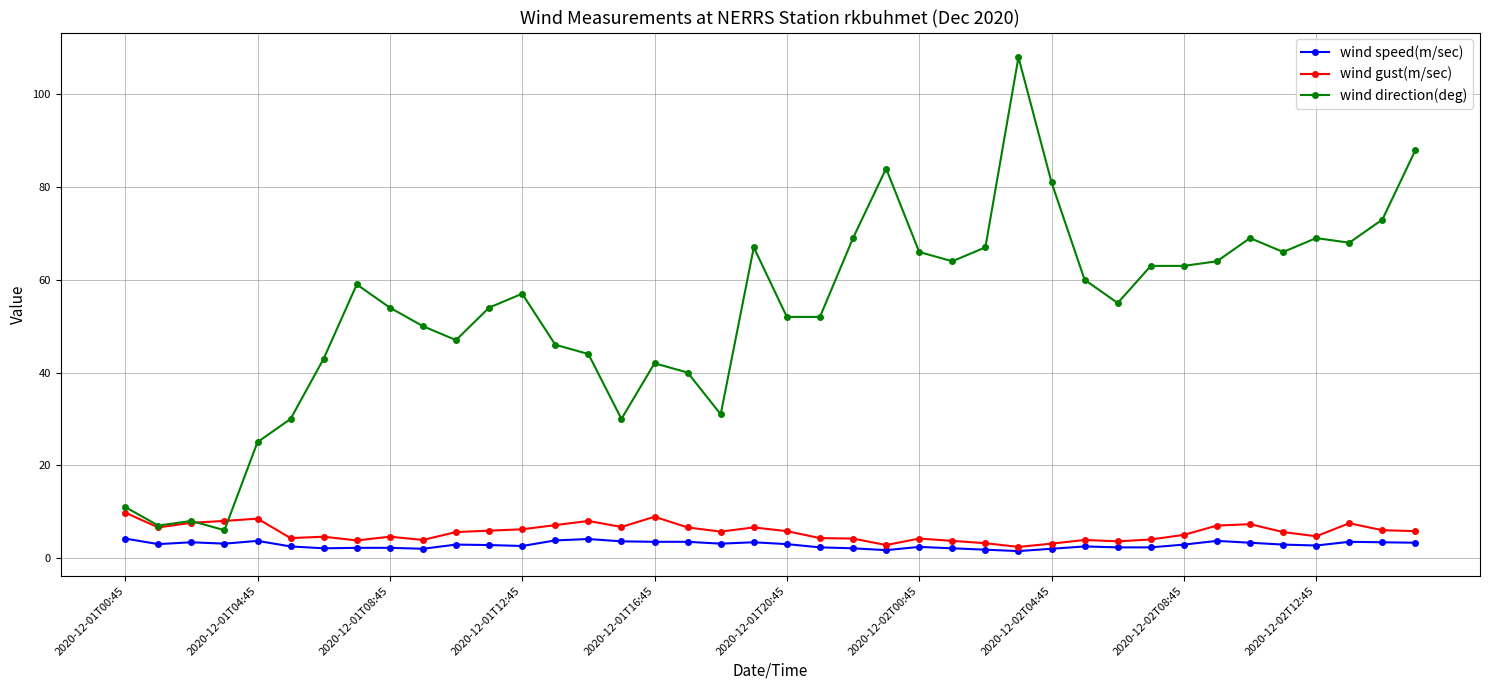

What is the value of the wind speed(m/sec) point at the 28th from the left?

1.5